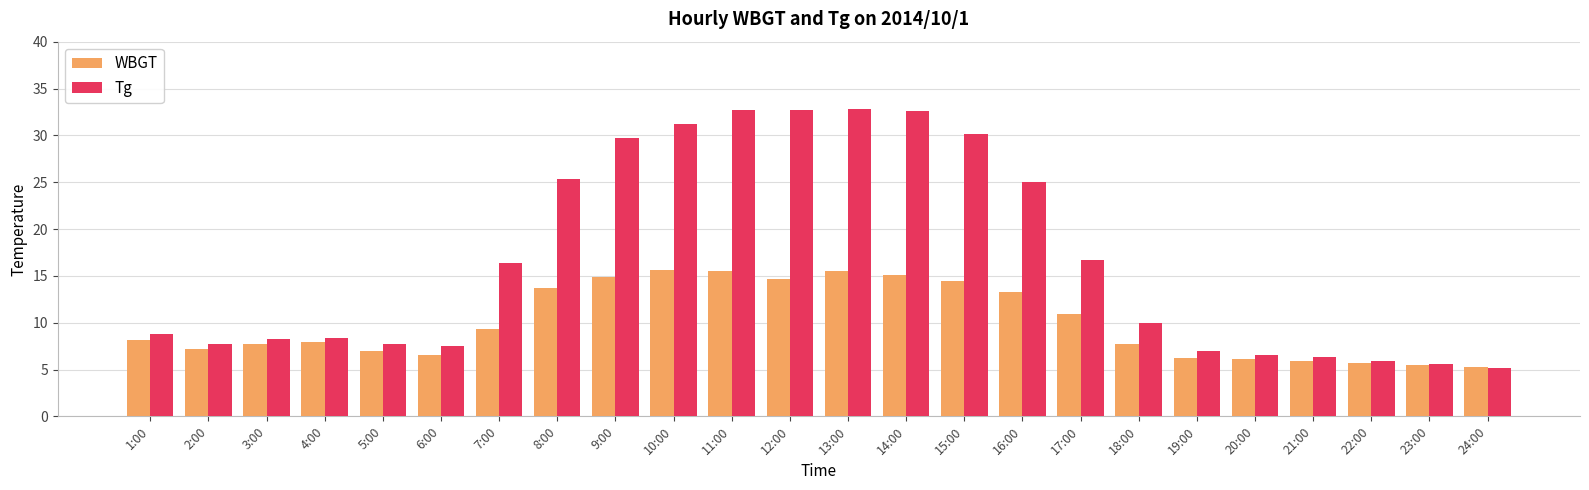

The WBGT series shows 9.8 at 22:00. True or false?

False